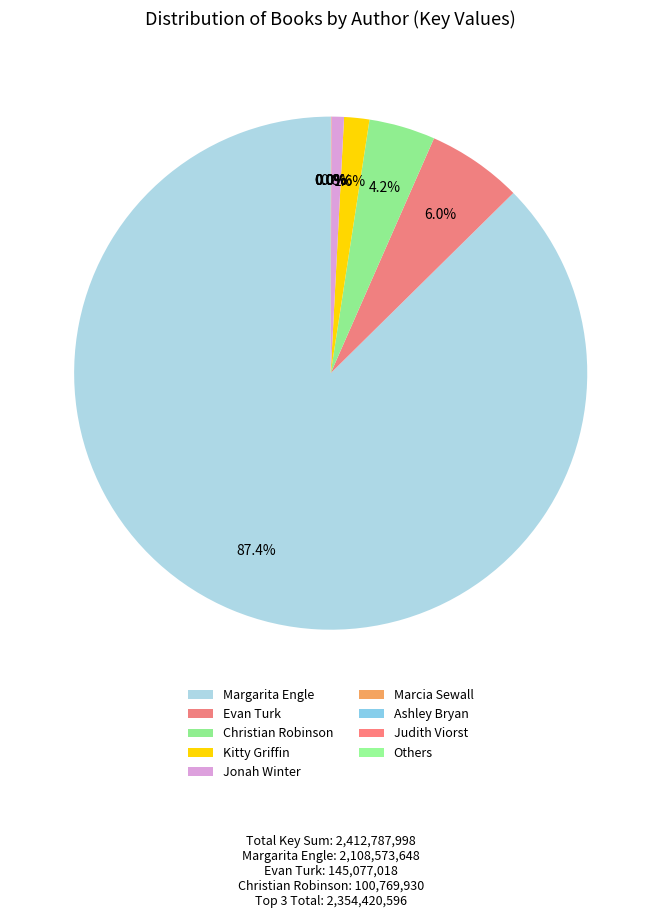

True or false: Christian Robinson accounts for 1% of the total.

False